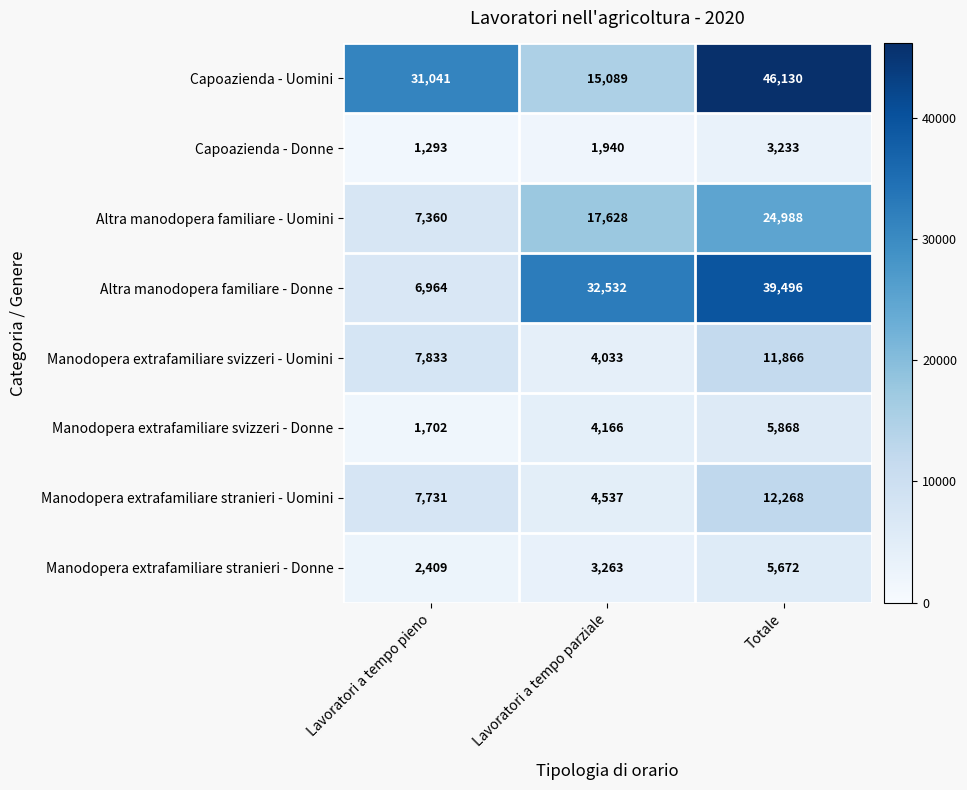

What is the average value of the Manodopera extrafamiliare svizzeri - Uomini series?

7911